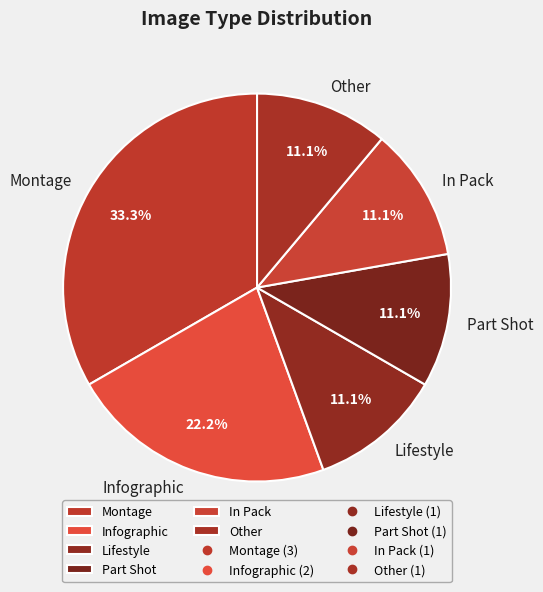

The In Pack slice represents 11% of the pie. True or false?

True